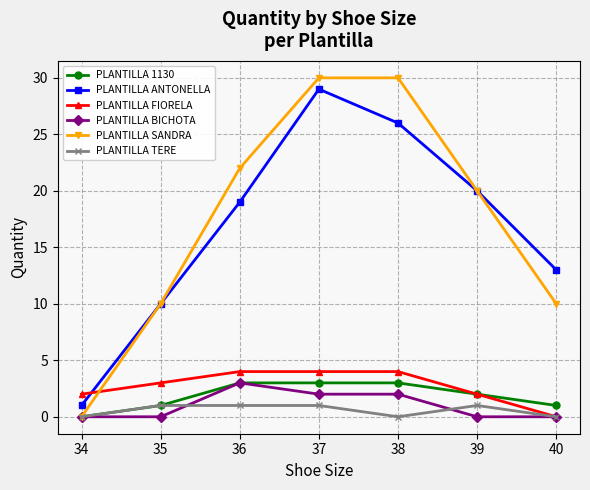

What is the difference between the maximum and minimum values in the PLANTILLA BICHOTA series?

3